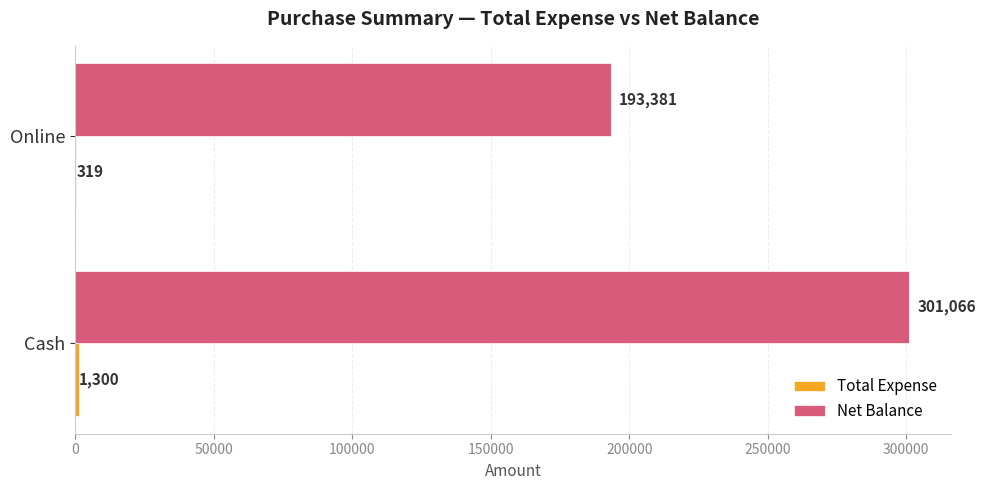

At which category does the chart reach its peak across all series?

Cash